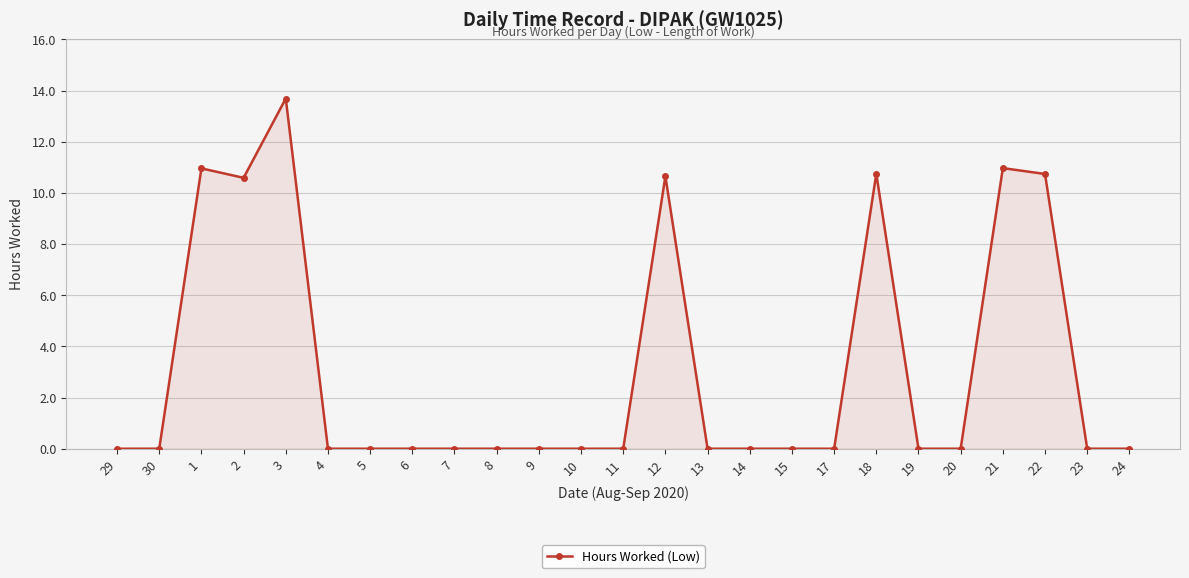

True or false: the data shows -8.3 at 13.

False